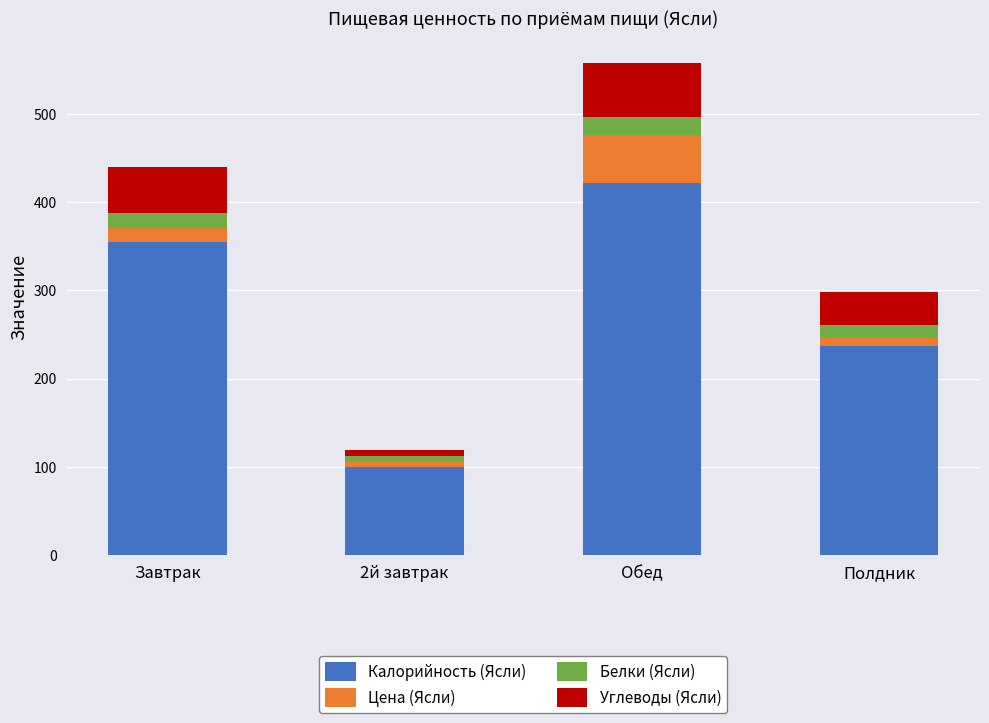

At which label does Калорийность (Ясли) reach its peak?

Обед